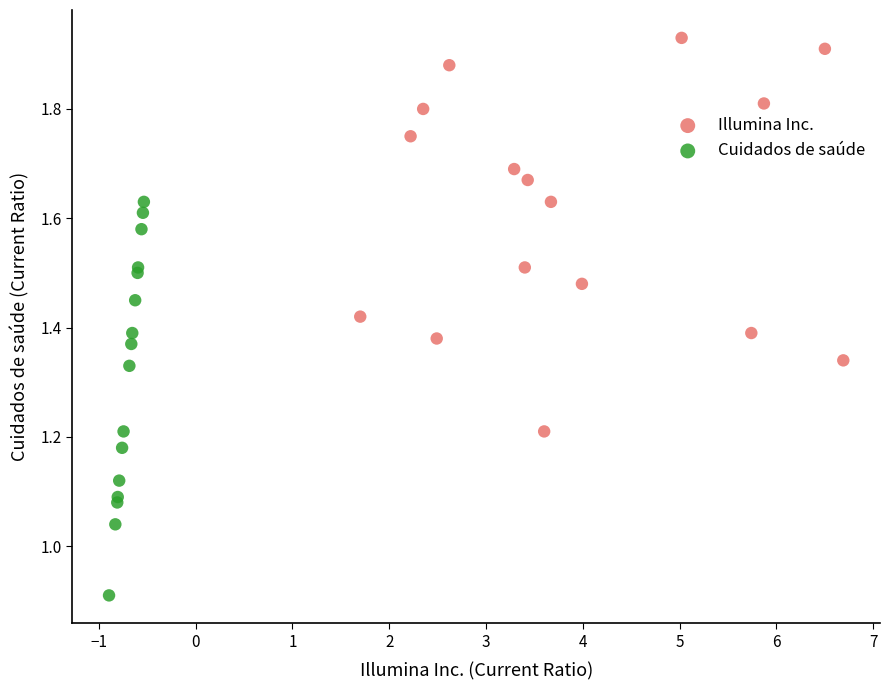

What are all the series names shown in the legend?

Illumina Inc., Cuidados de saúde